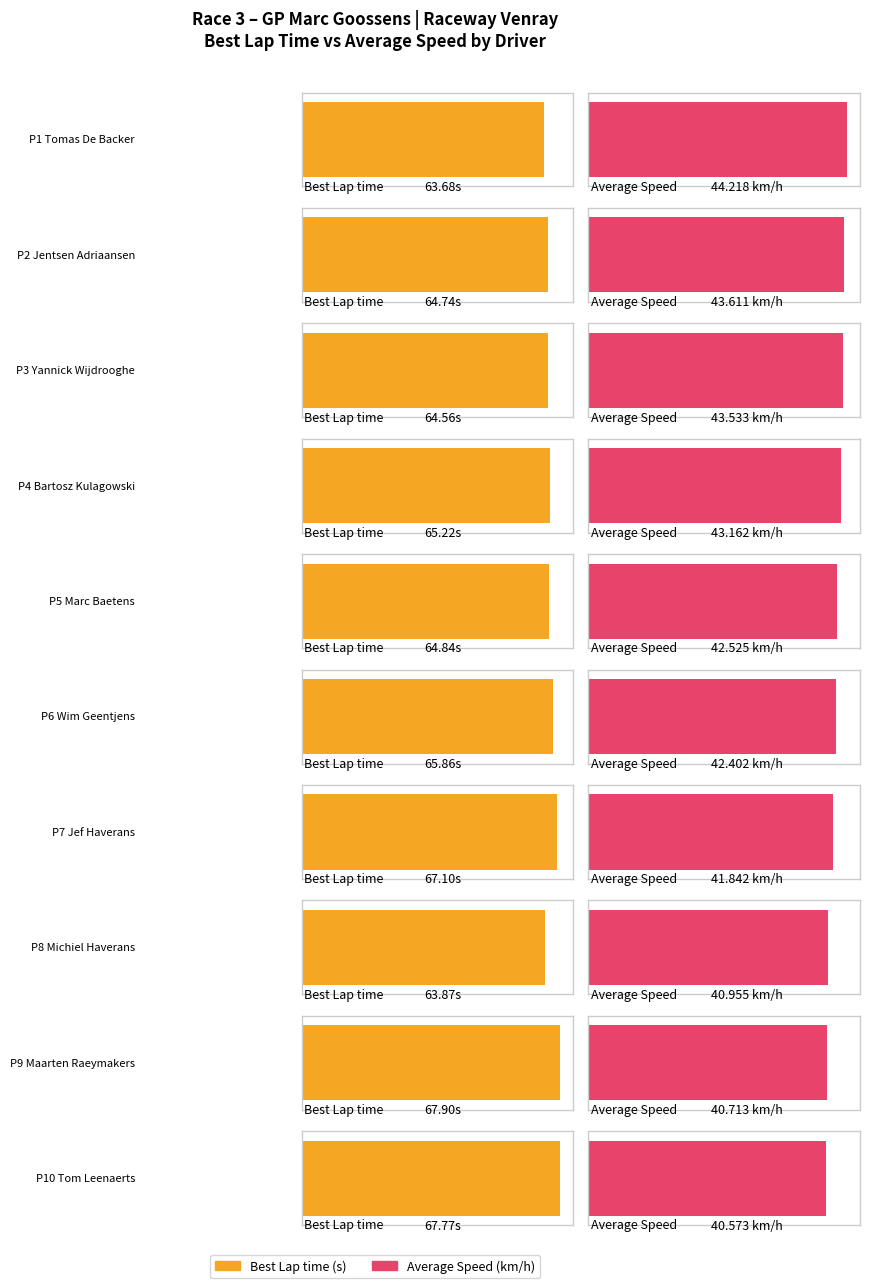

What is the difference between the maximum and minimum values in the Average Speed series?

3.6